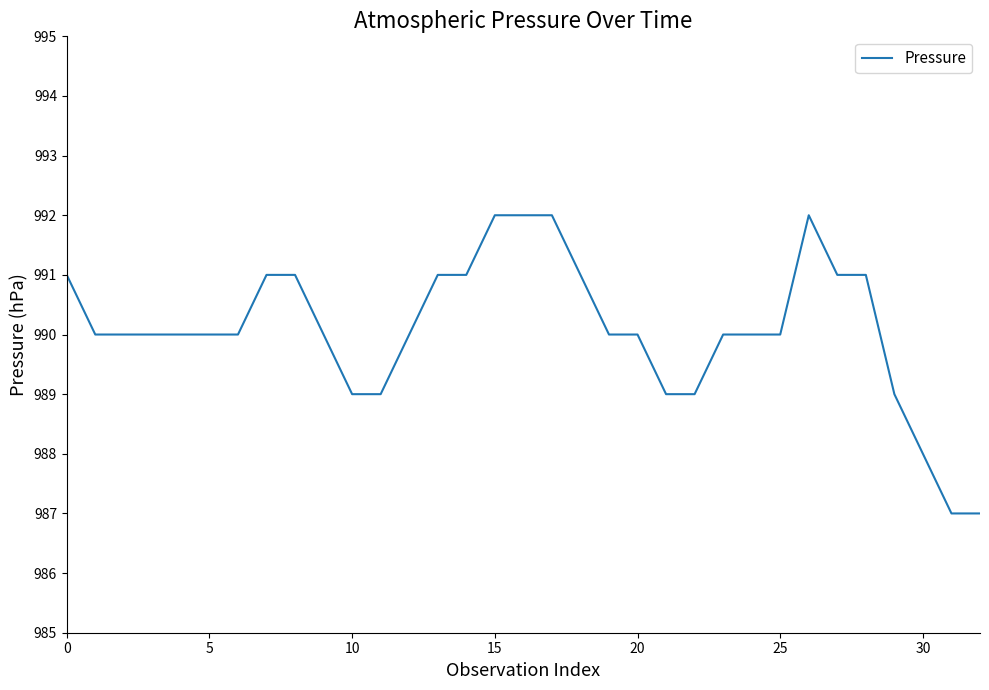

What is the greatest value displayed?

992